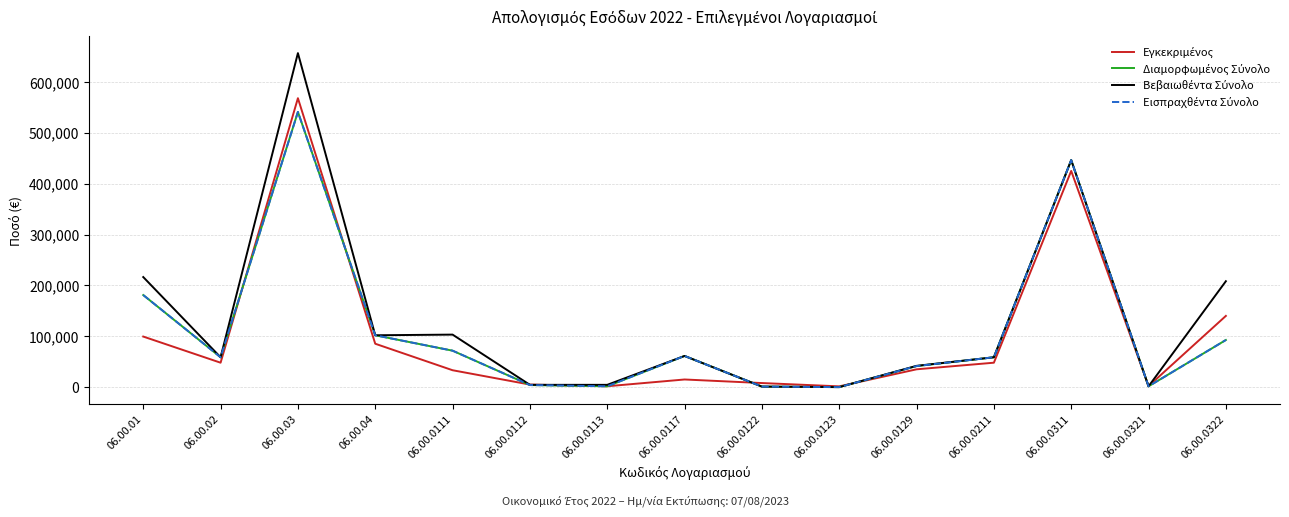

Rank the series by their maximum value, from highest to lowest.

Βεβαιωθέντα Σύνολο, Εγκεκριμένος, Διαμορφωμένος Σύνολο, Εισπραχθέντα Σύνολο